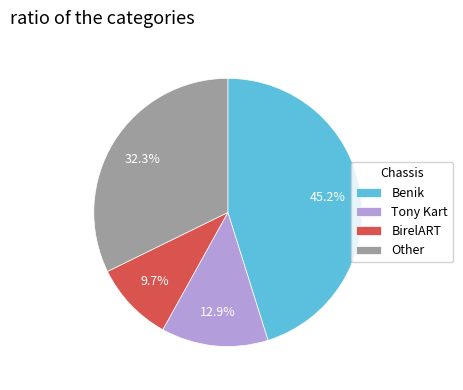

Which category has the smallest portion of the pie?

BirelART